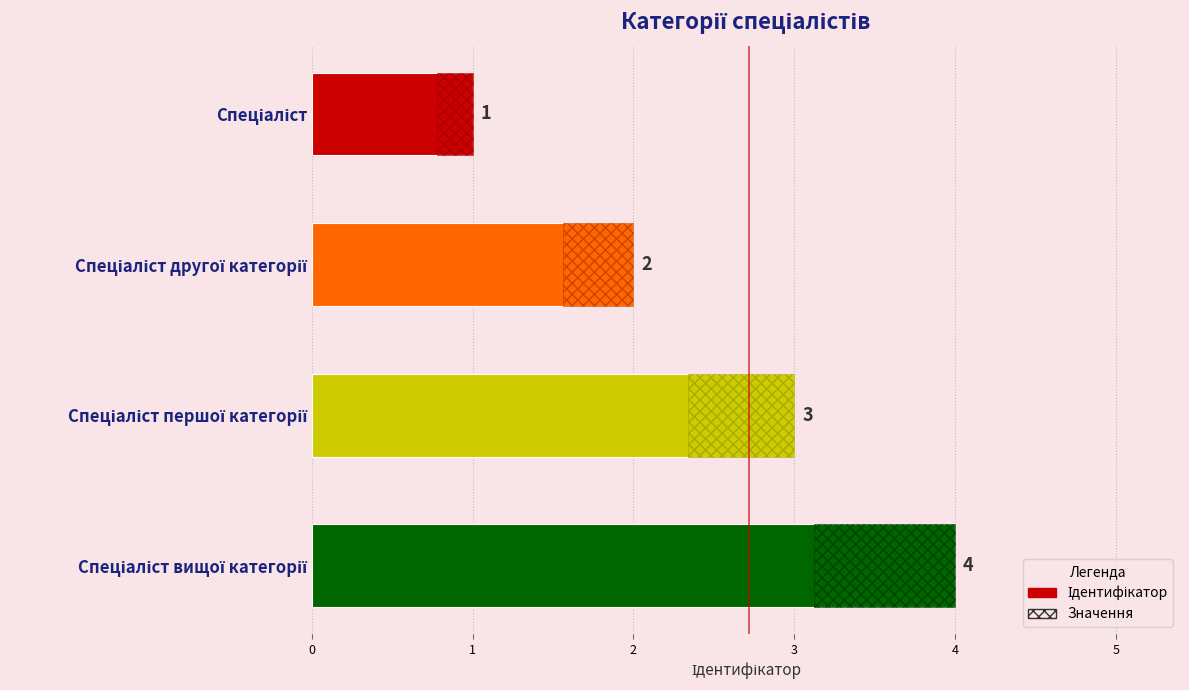

What is the change in value from Спеціаліст першої категорії to Спеціаліст вищої категорії?

+1